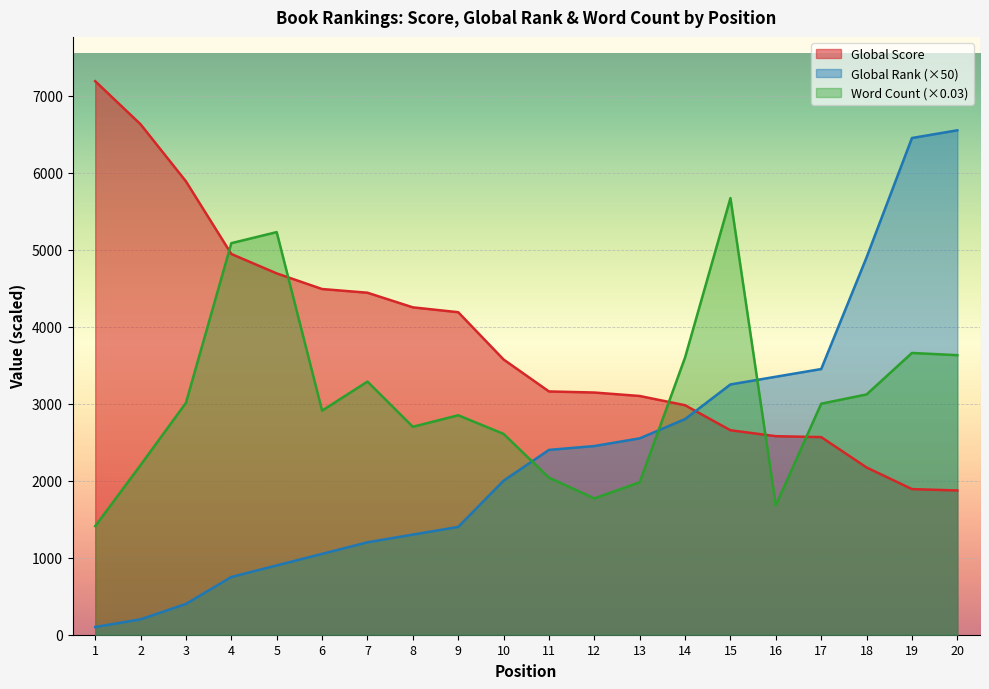

Rank the series by their average value, from lowest to highest.

Global Rank (×50), Word Count (×0.03), Global Score